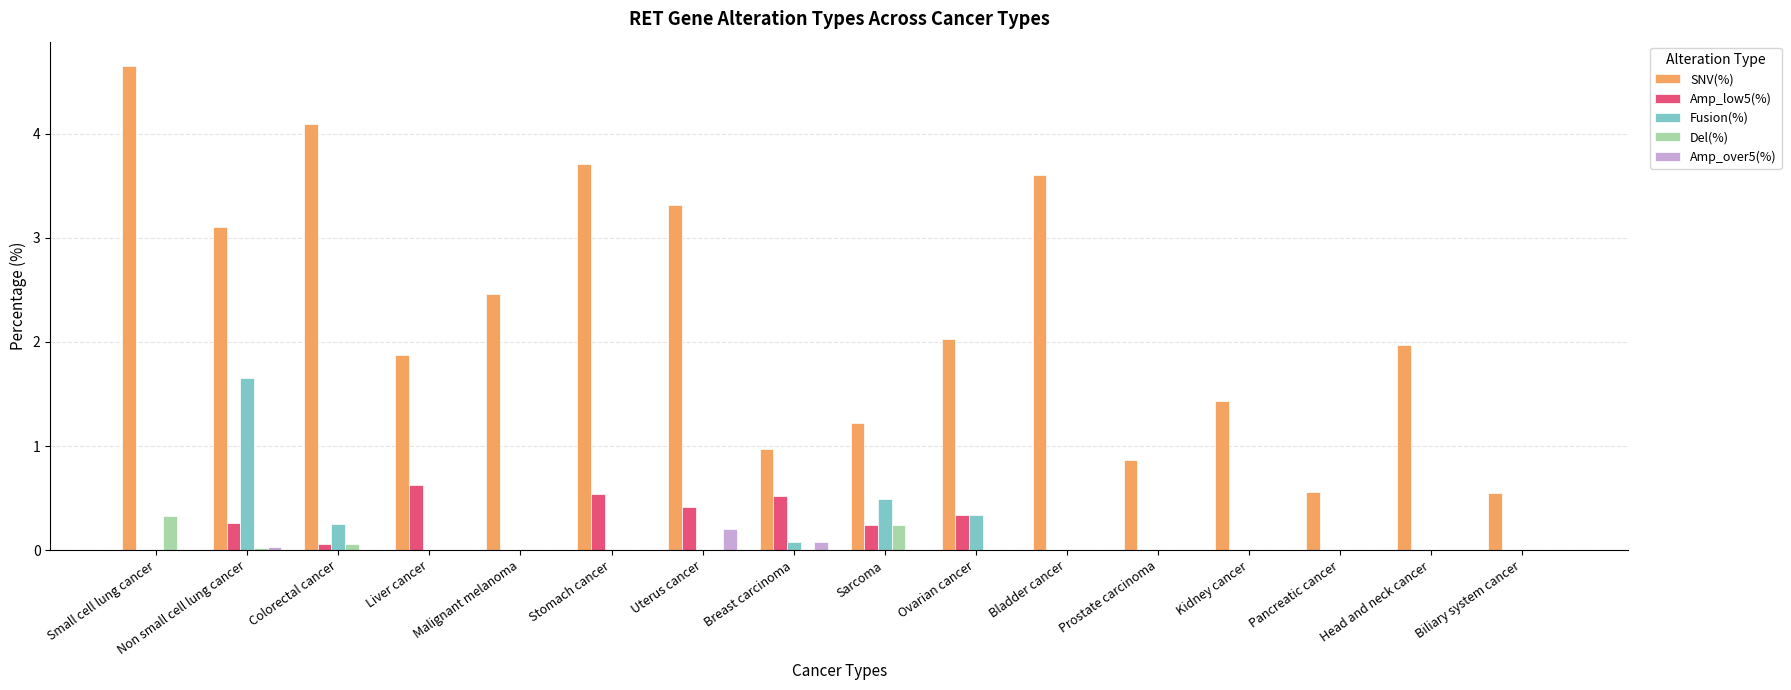

Which category has the highest value in the Fusion(%) series?

Non small cell lung cancer